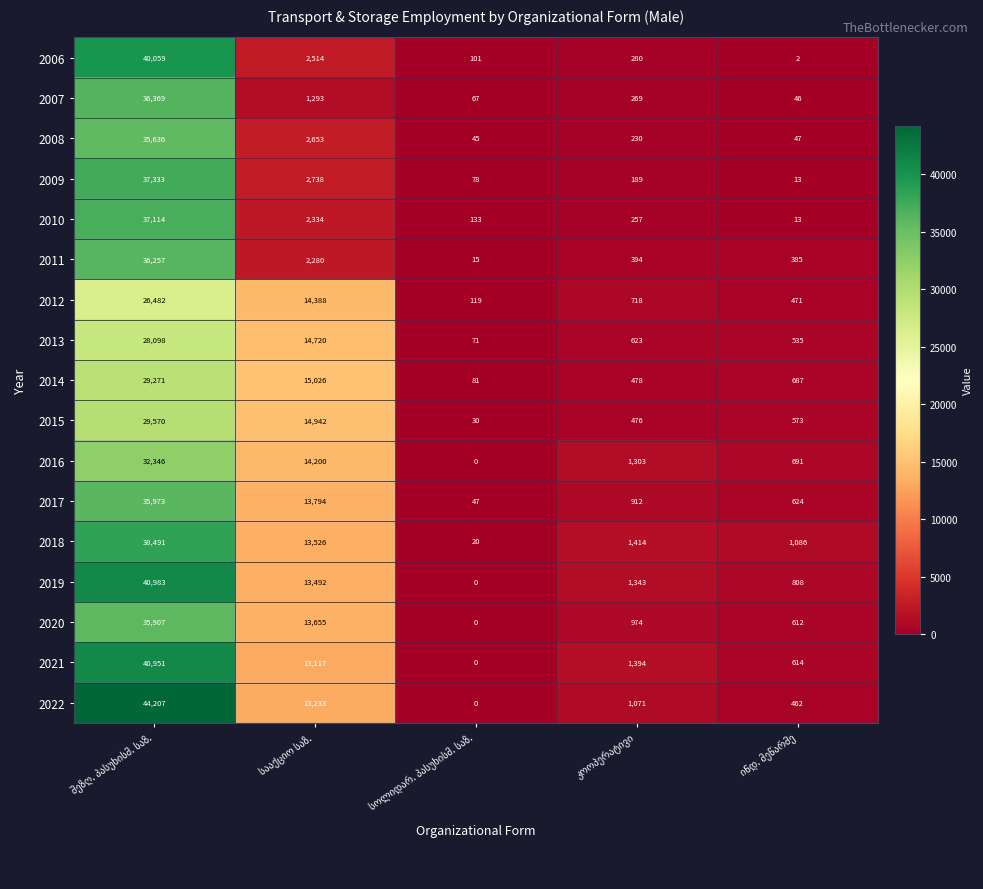

Which series has the largest range (max minus min)?

2022